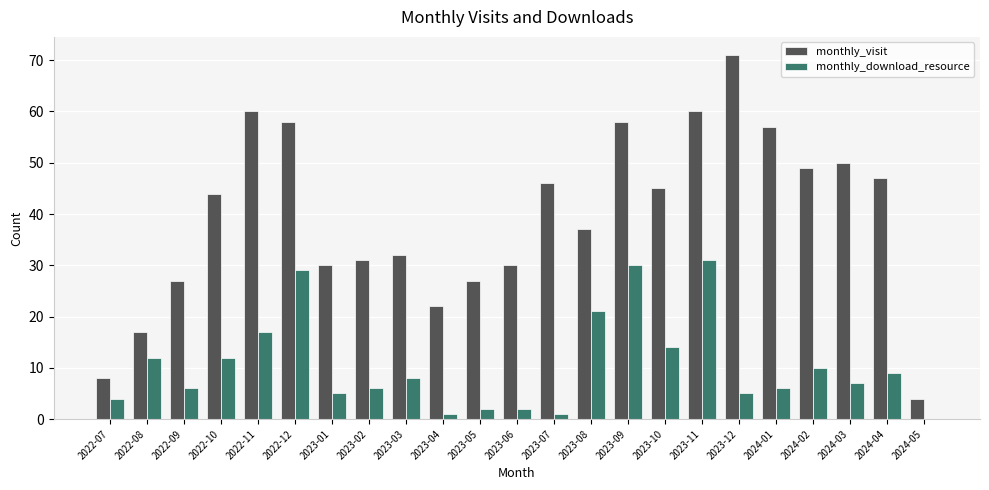

Reading left to right, list all the values displayed in this chart.

monthly_visit: 8	17	27	44	60	58	30	31	32	22	27	30	46	37	58	45	60	71	57	49	50	47	4
monthly_download_resource: 4	12	6	12	17	29	5	6	8	1	2	2	1	21	30	14	31	5	6	10	7	9	0